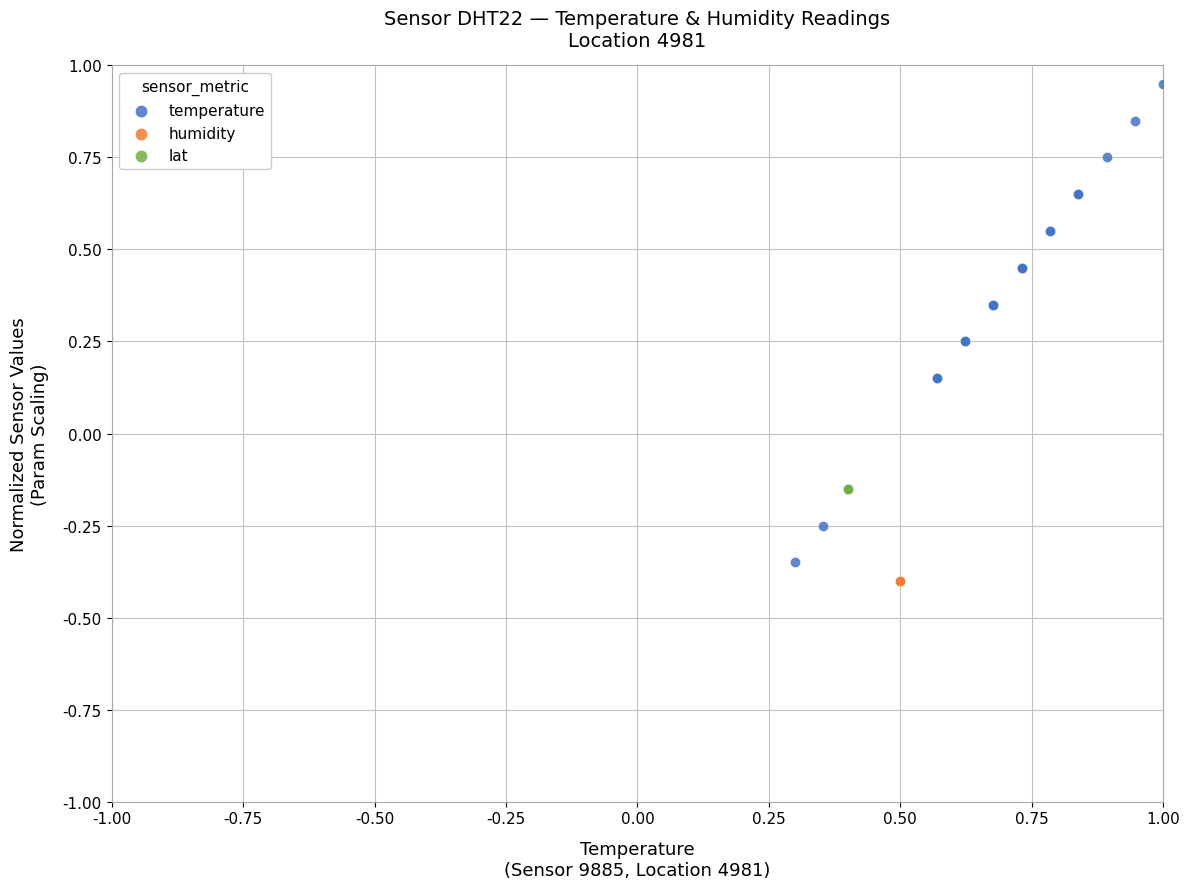

Which series contains the highest Y value?

temperature